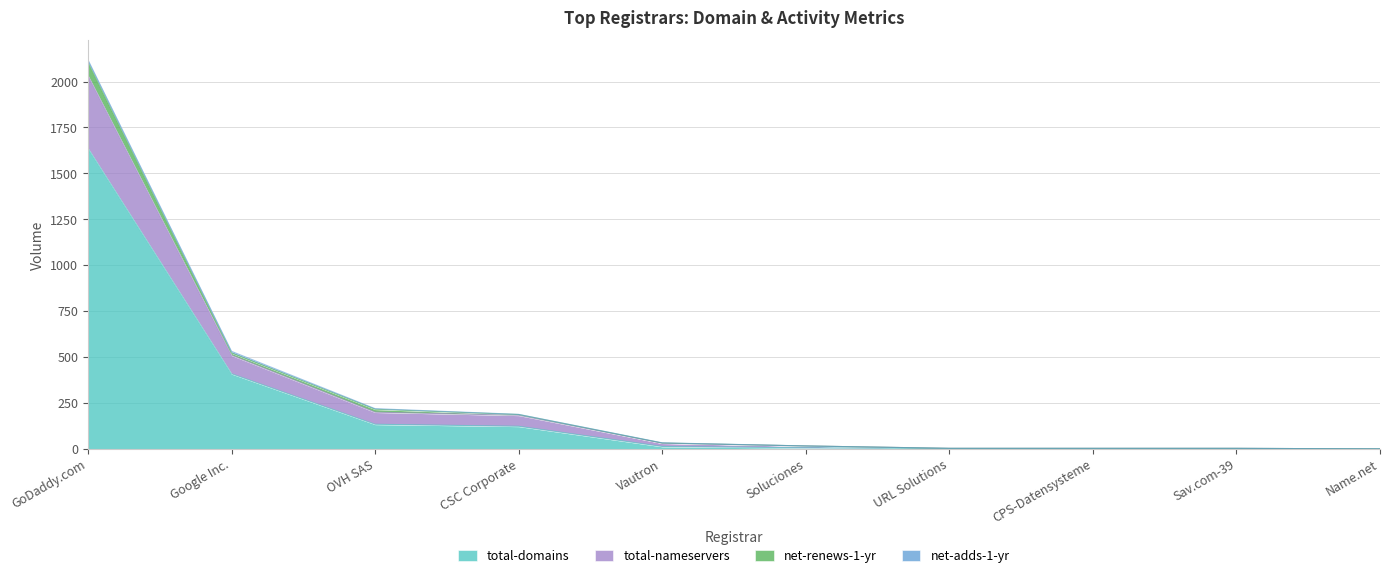

How many positive values does the total-nameservers series have?

9